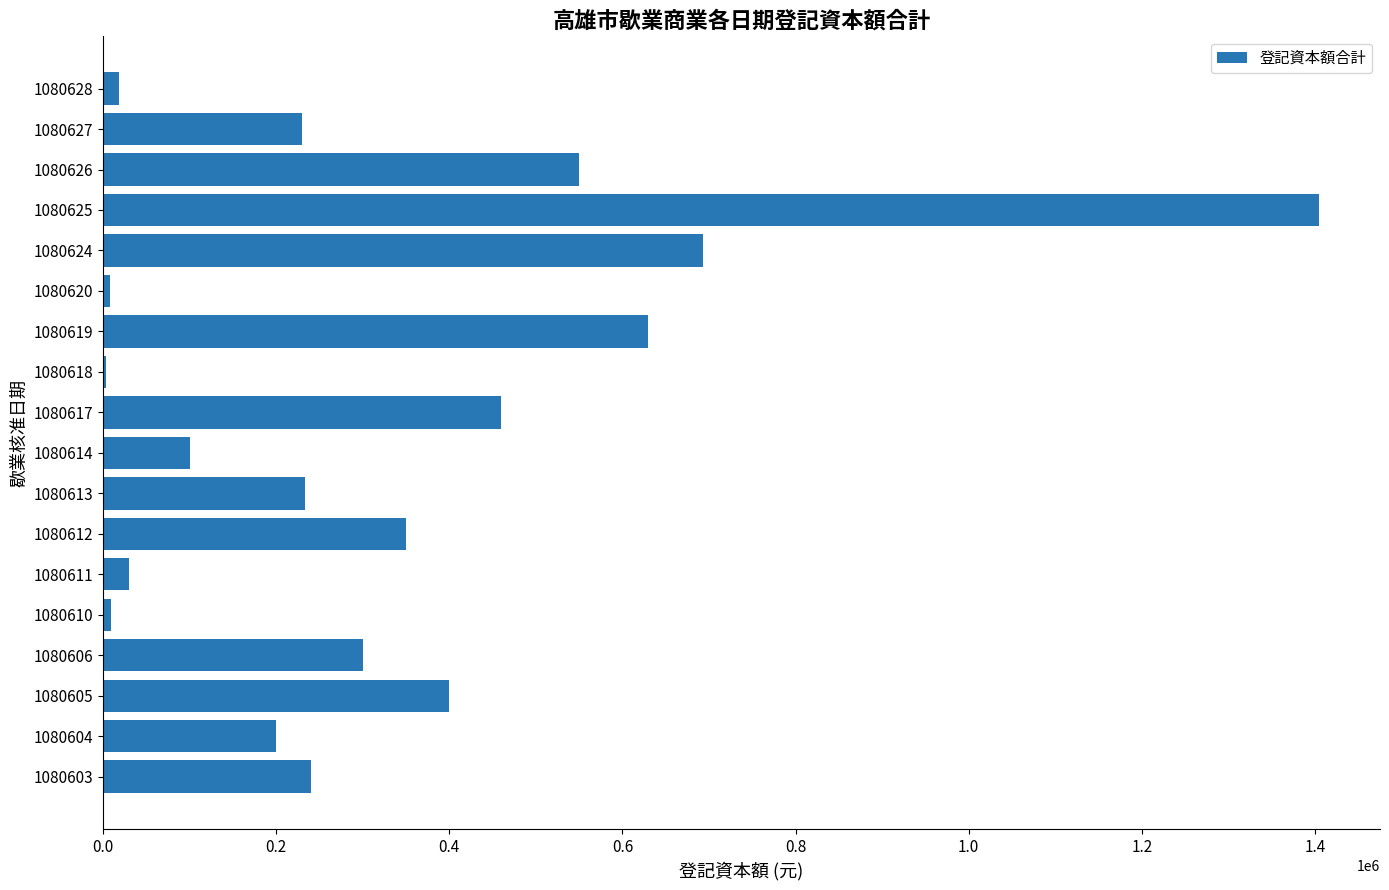

What is the maximum value shown in the chart?

1405000